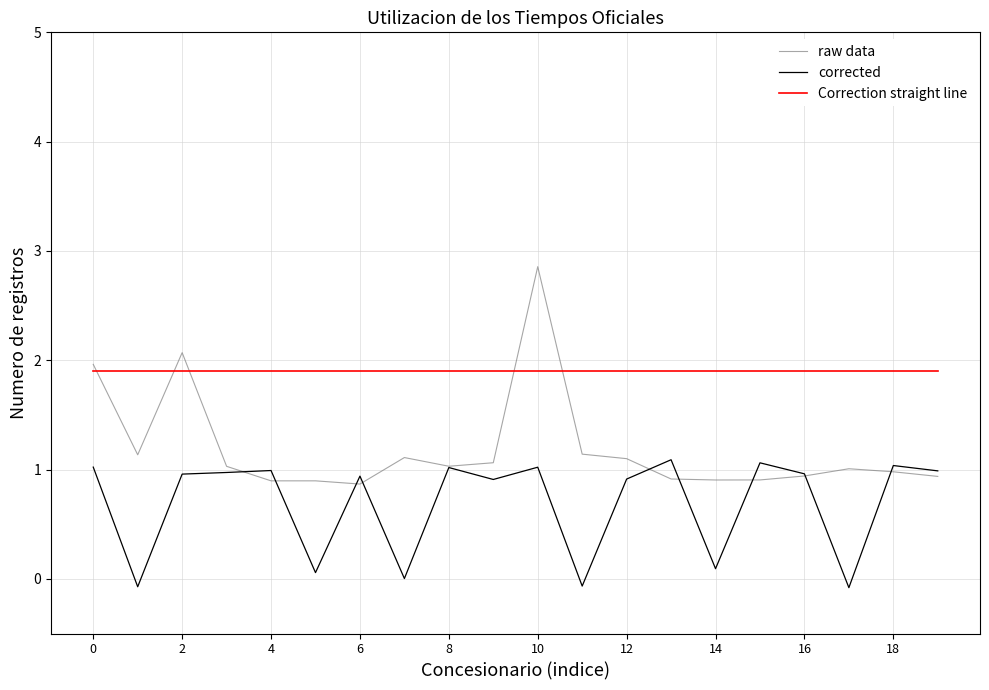

Which series has the largest total across all categories?

Correction straight line